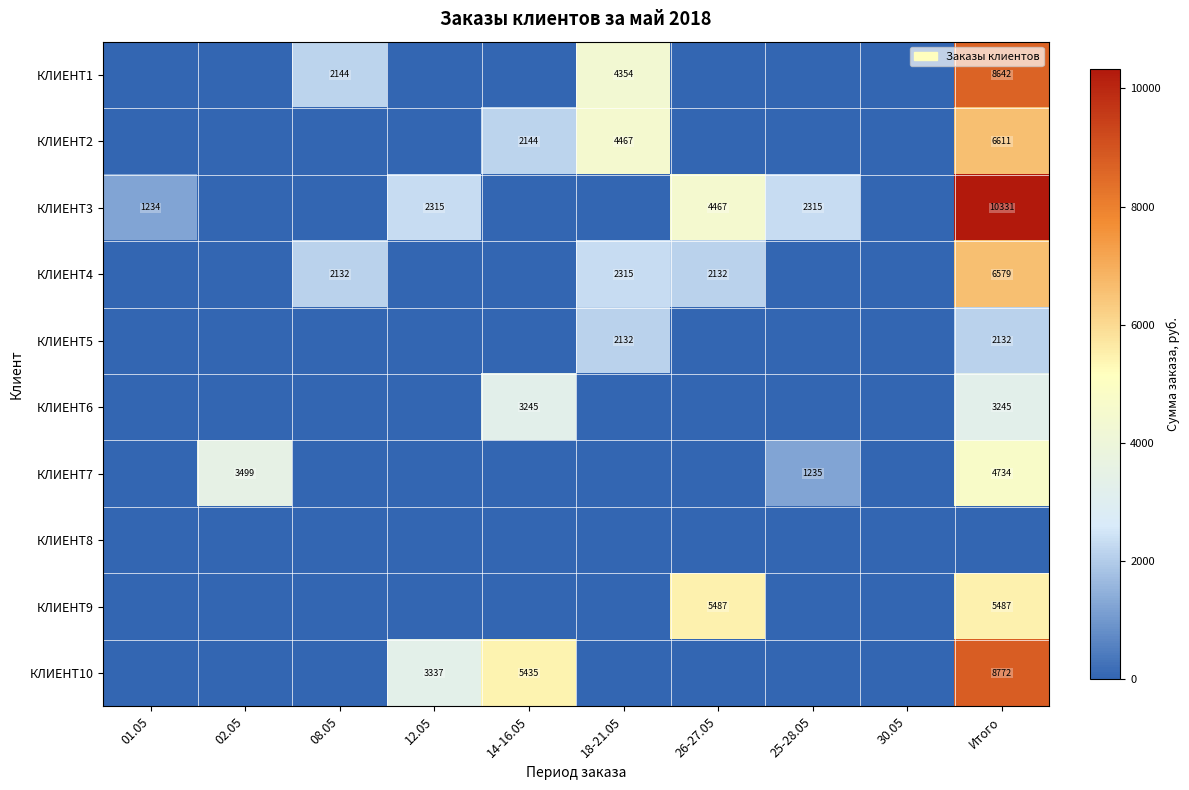

What is the spread (max minus min) of values at 02.05?

3499